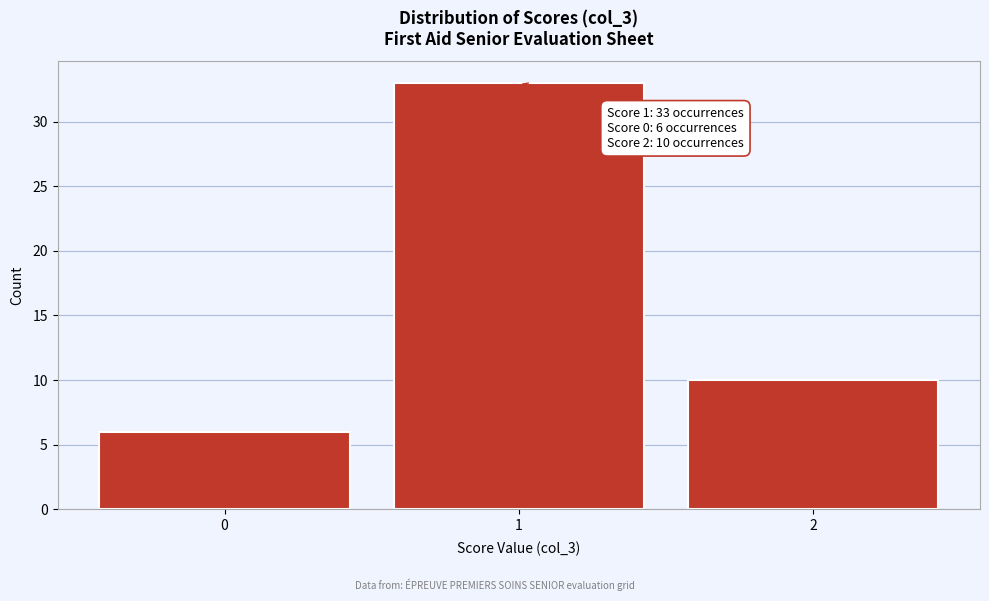

Reading right to left, transcribe all the data shown in this chart.

2=10	1=33	0=6